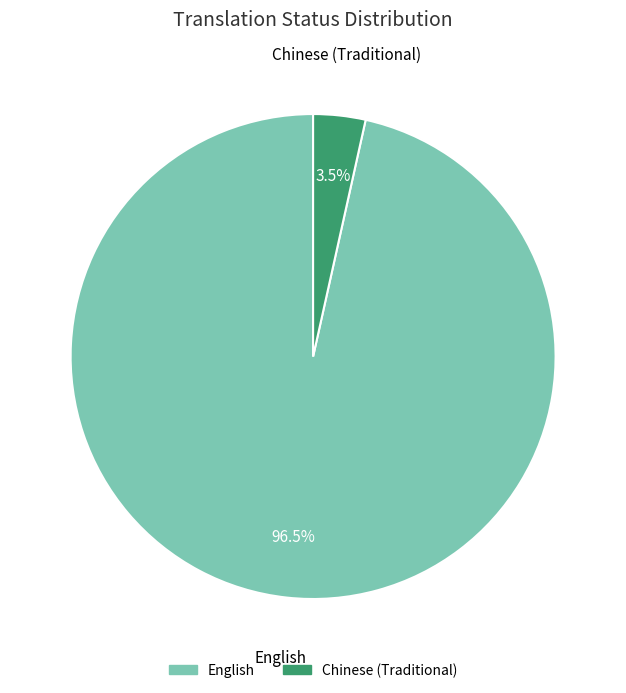

True or false: English accounts for 91% of the total.

False